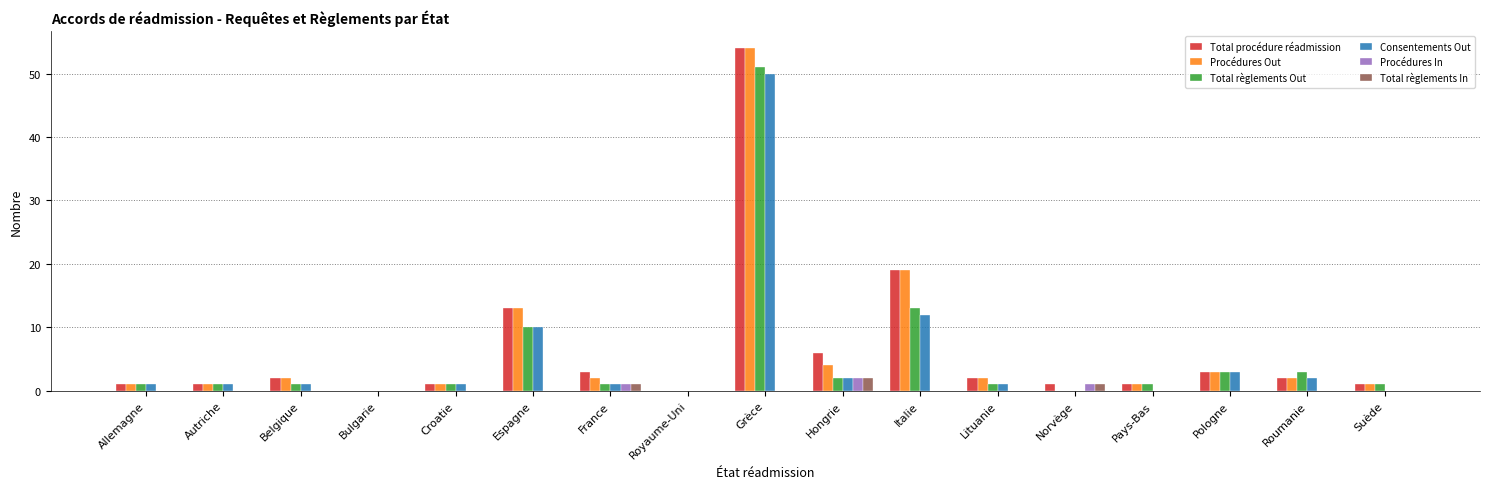

Which label corresponds to the largest value in the chart?

Grèce